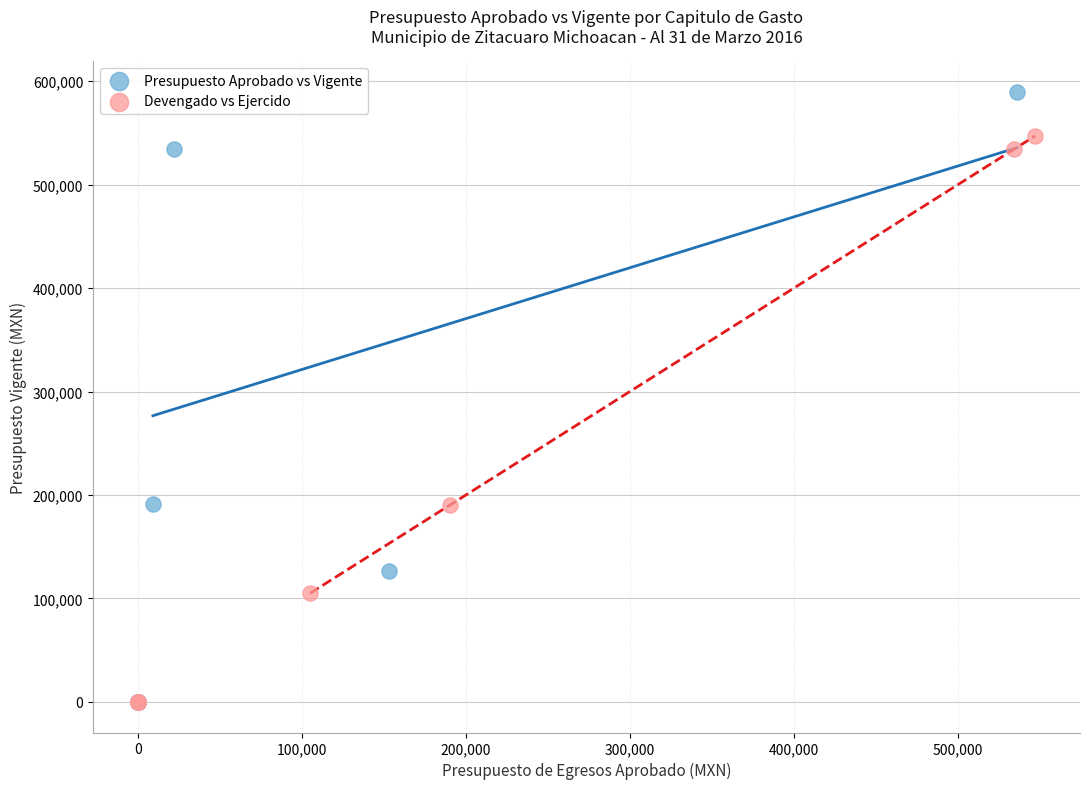

Which series reaches the maximum Y coordinate?

Presupuesto Aprobado vs Vigente